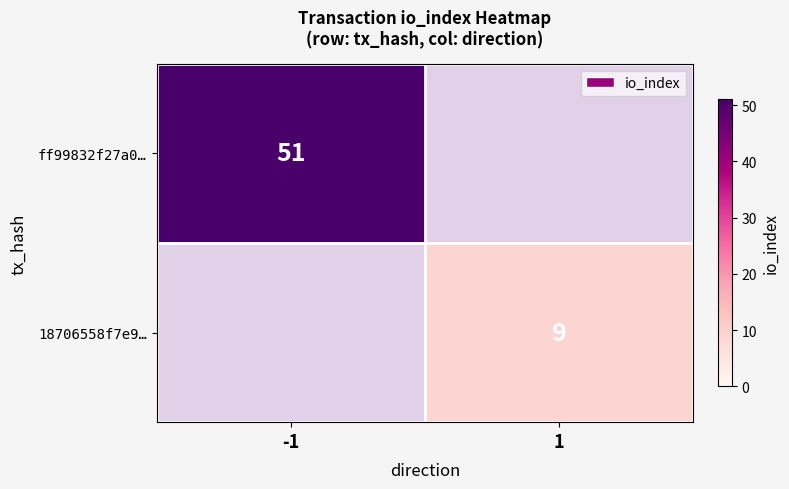

The ff99832f27a0… series shows 51 at -1. True or false?

True